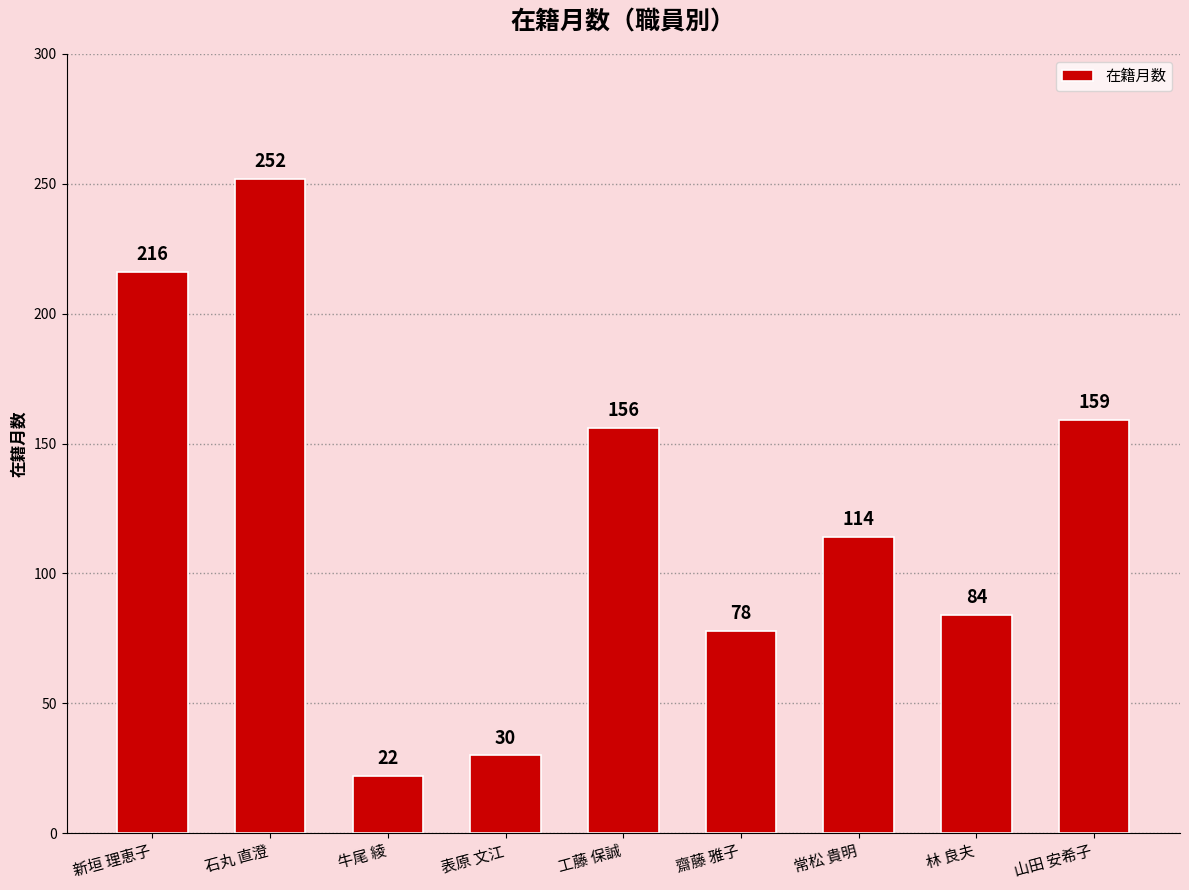

List the labels in order of value, largest first.

石丸 直澄, 新垣 理恵子, 山田 安希子, 工藤 保誠, 常松 貴明, 林 良夫, 齋藤 雅子, 表原 文江, 牛尾 綾